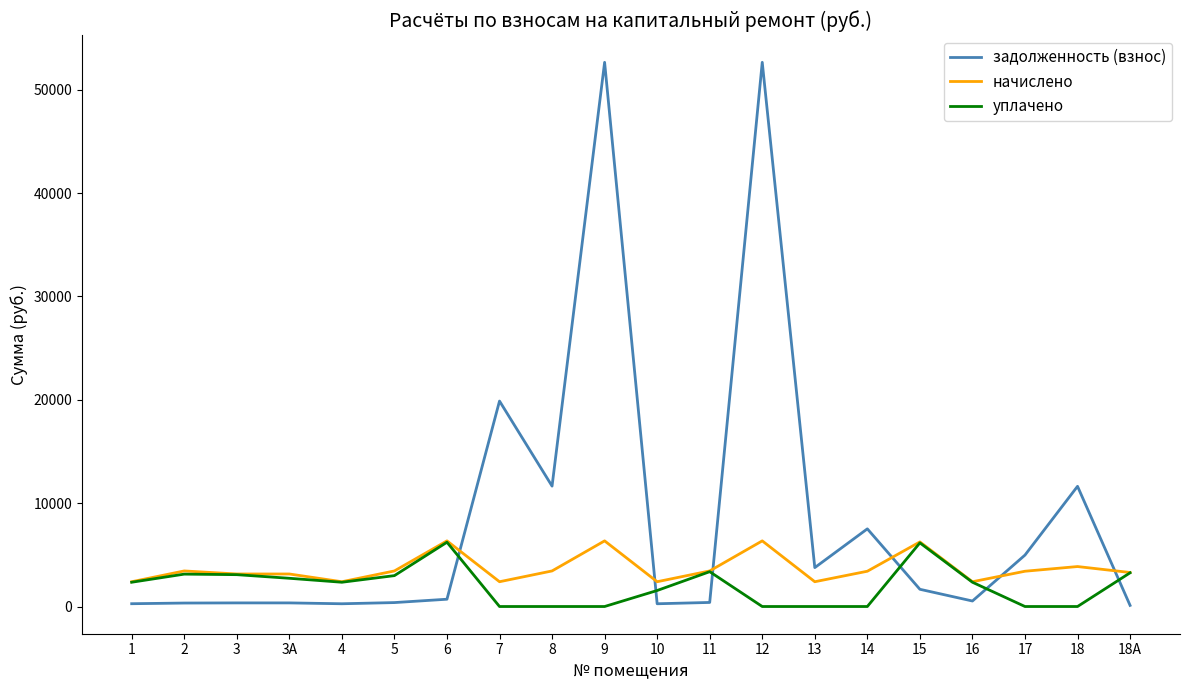

Which series has the largest range (max minus min)?

задолженность (взнос)